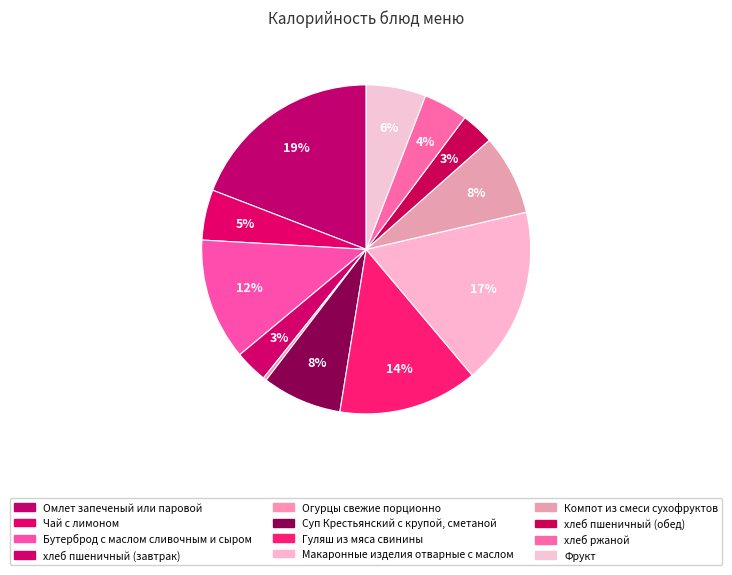

How many slices are in this pie chart?

12